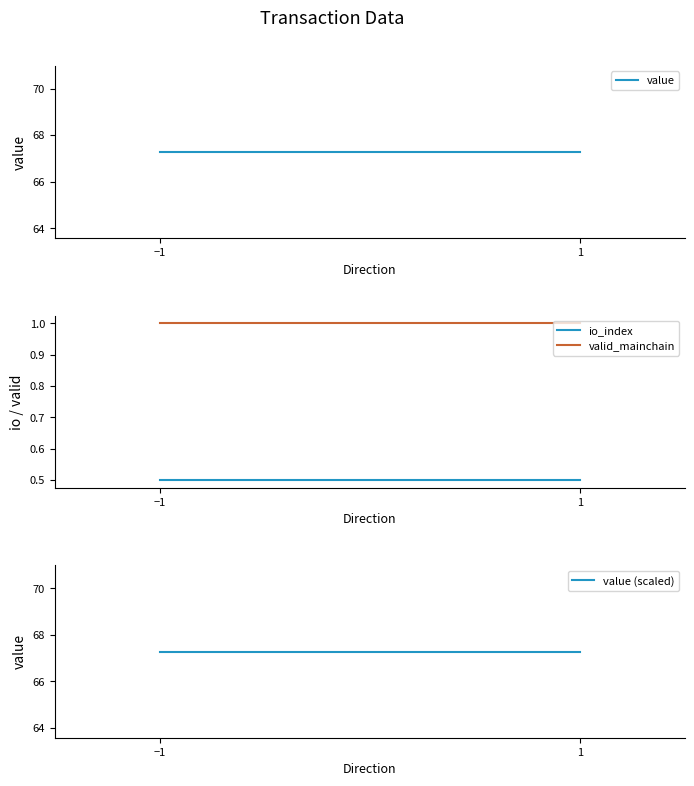

Reading left to right, extract all data points from this chart.

value: 67.3	67.3
io_index: 0.5	0.5
valid_mainchain: 1.0	1.0
value (scaled): 67.3	67.3